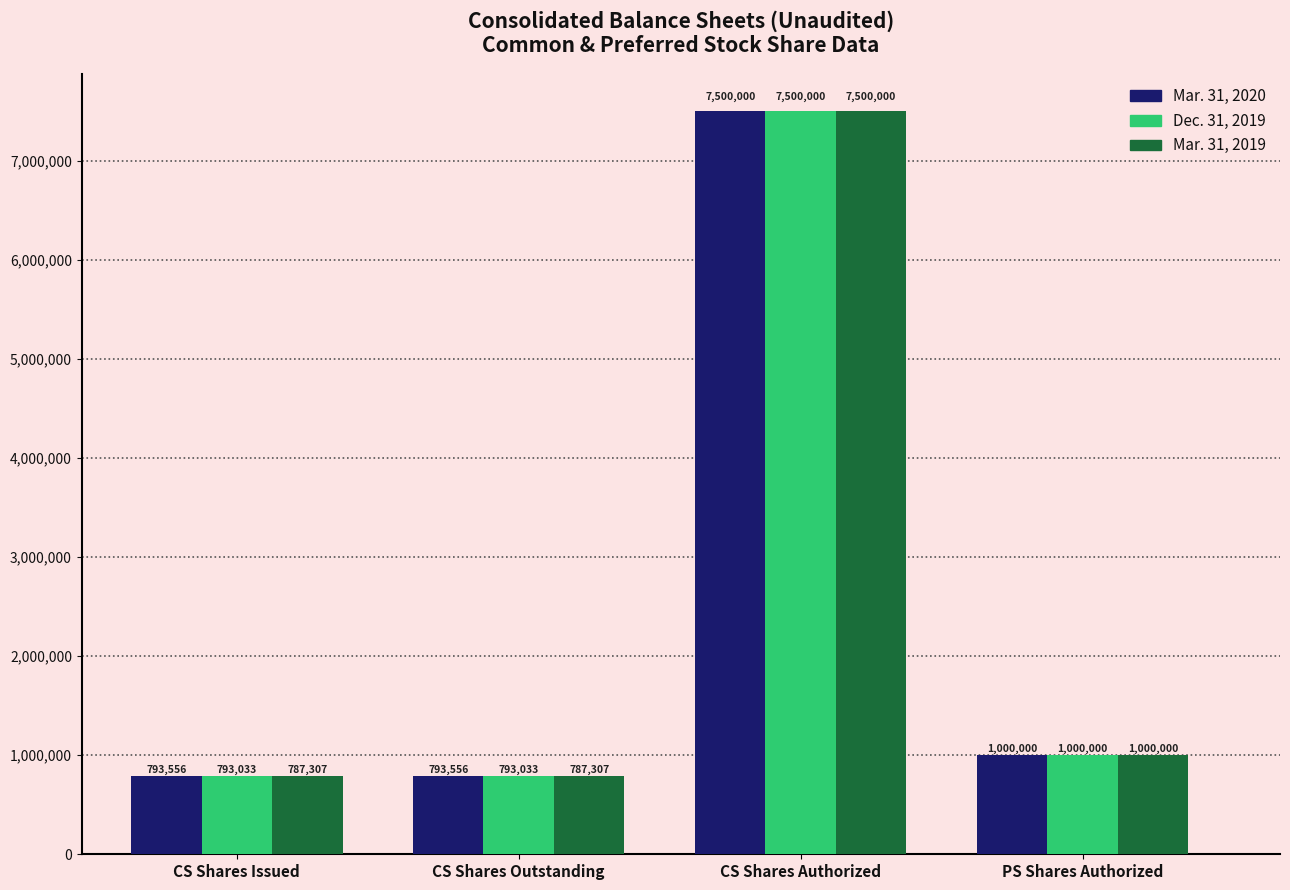

At which category is the sum across all series the highest?

CS Shares Authorized